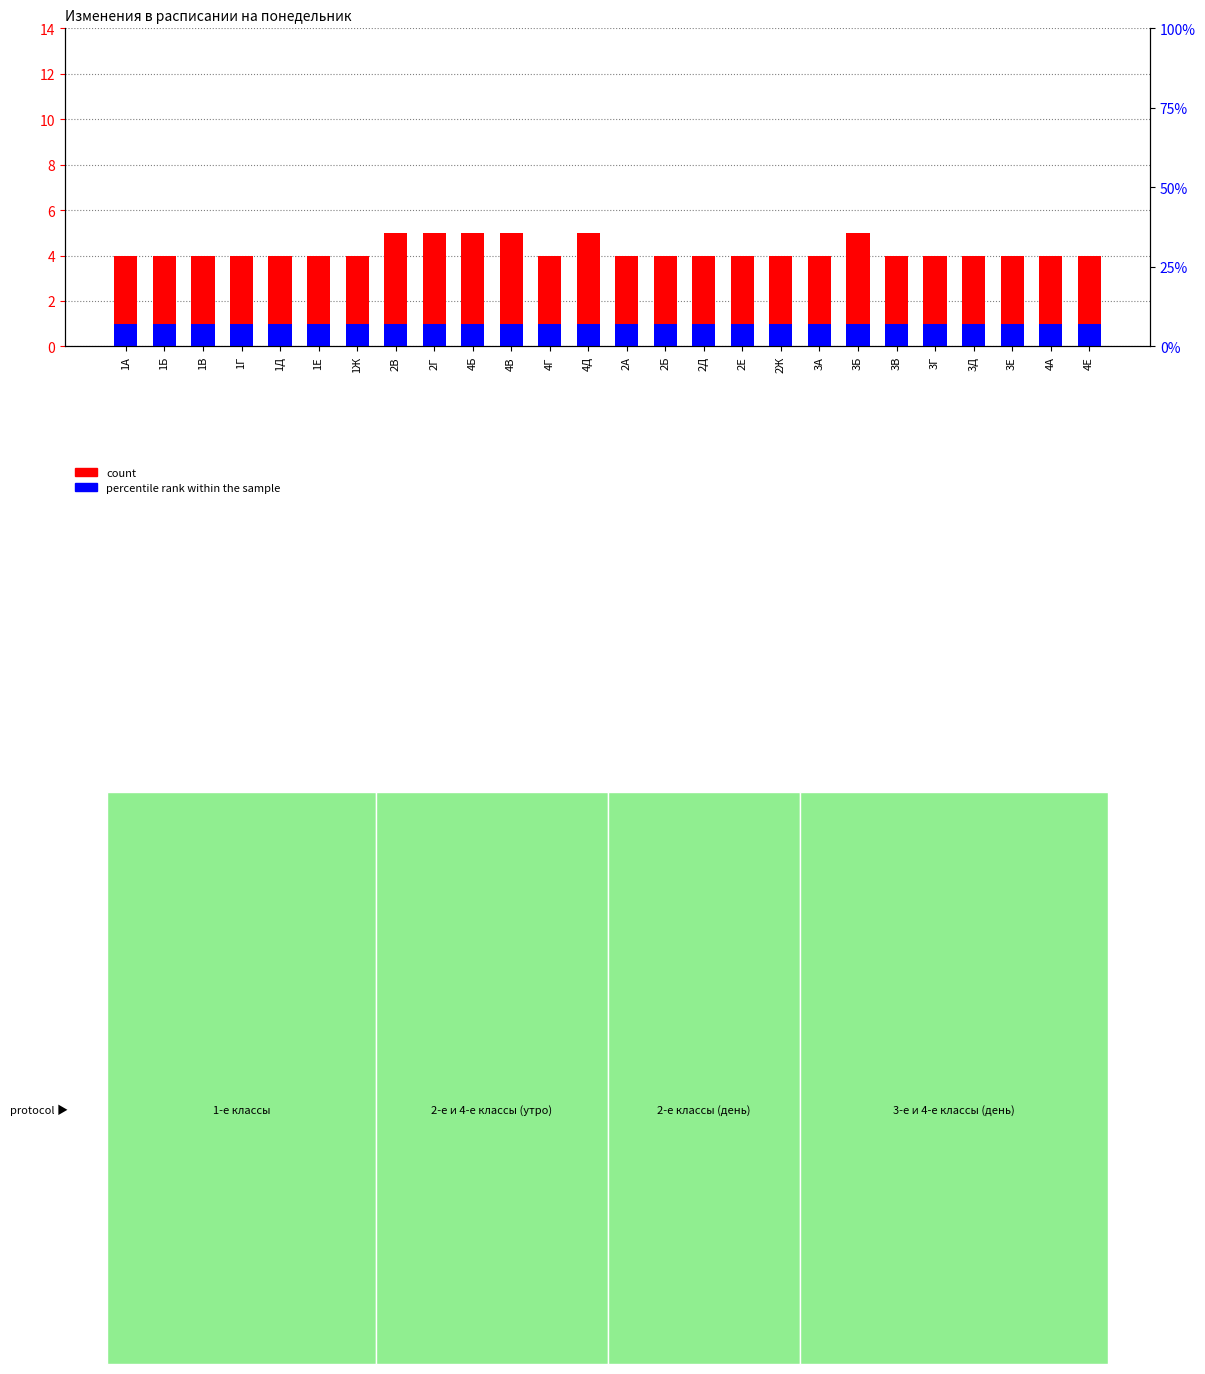

At how many categories does at least one series exceed 2?

26